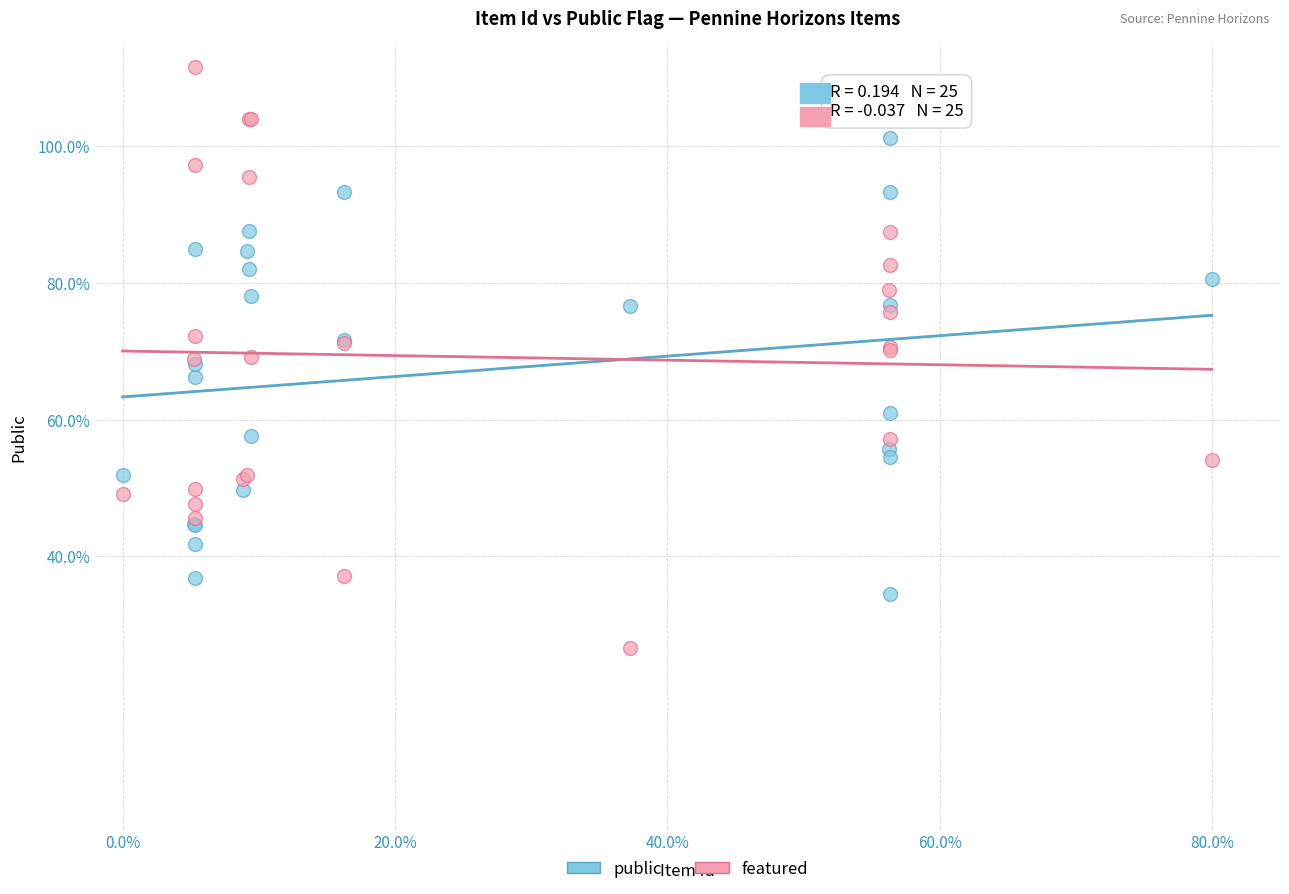

Which series has the widest spread of Y values?

featured